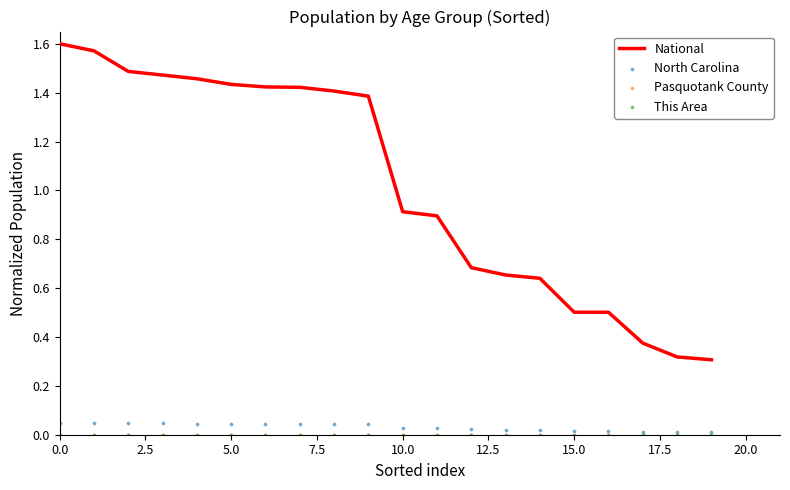

True or false: National has a value of 0.1 at 15.0.

False